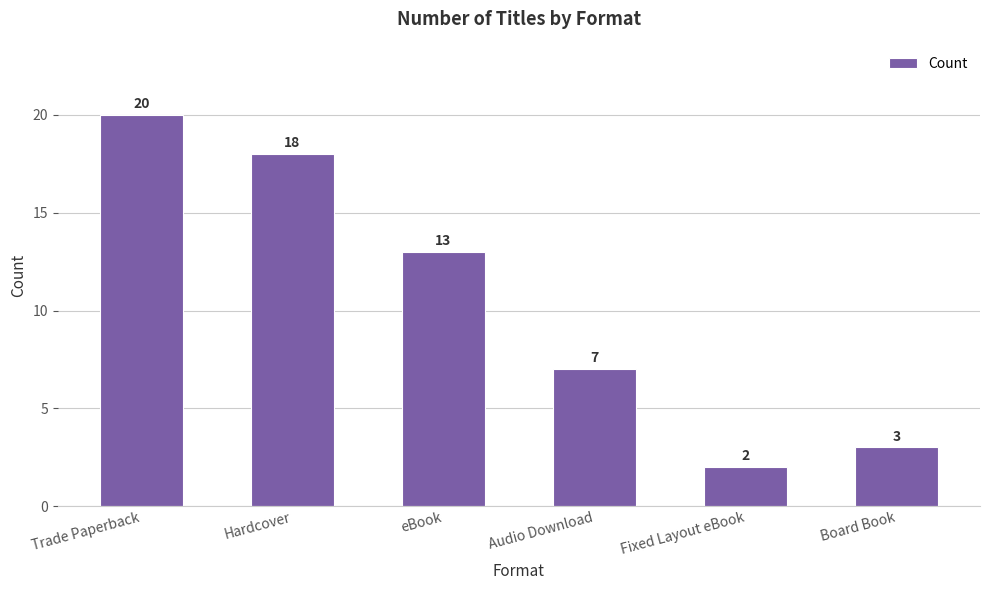

List the labels in order of value, smallest first.

Fixed Layout eBook, Board Book, Audio Download, eBook, Hardcover, Trade Paperback